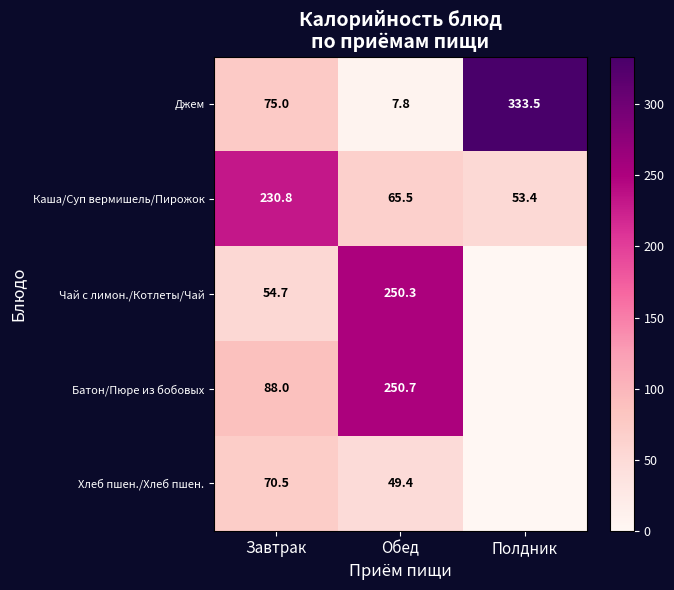

At which category is the sum across all series the highest?

Обед